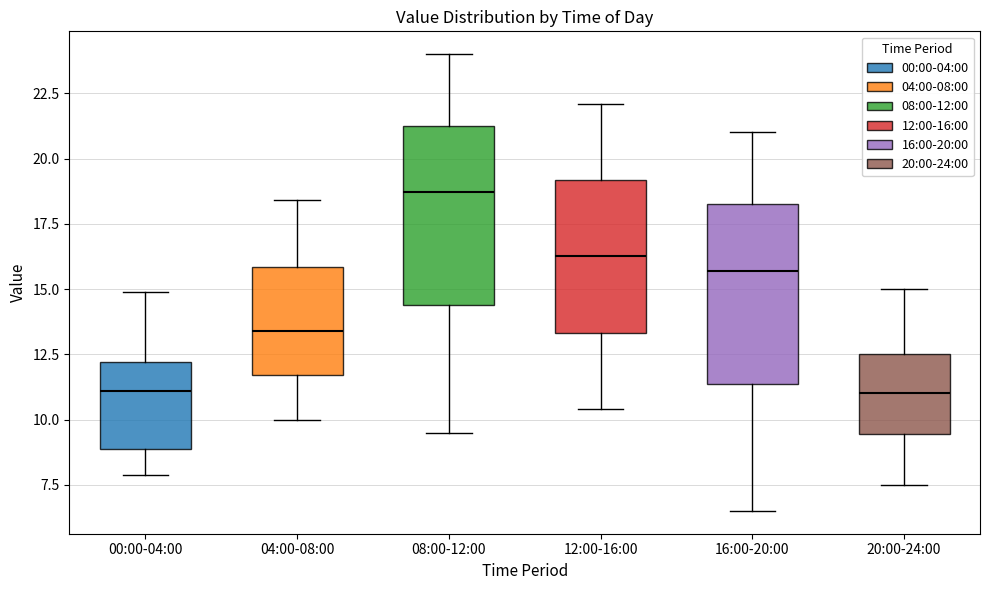

Which box has the highest median line?

08:00-12:00